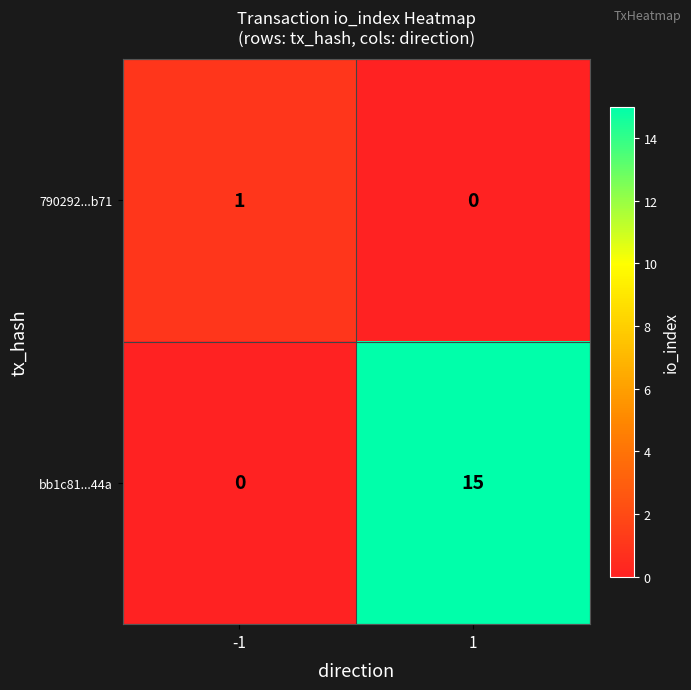

Count the number of data series in this chart.

2